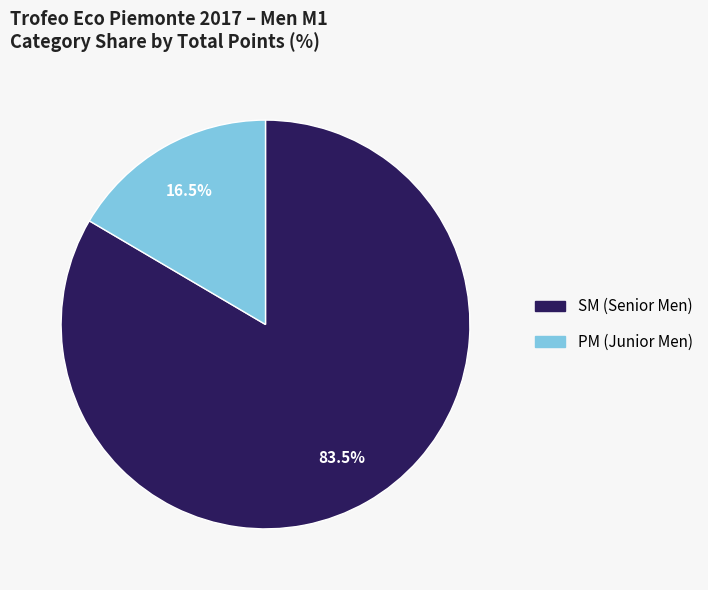

Is there any slice that represents more than half of the pie?

Yes